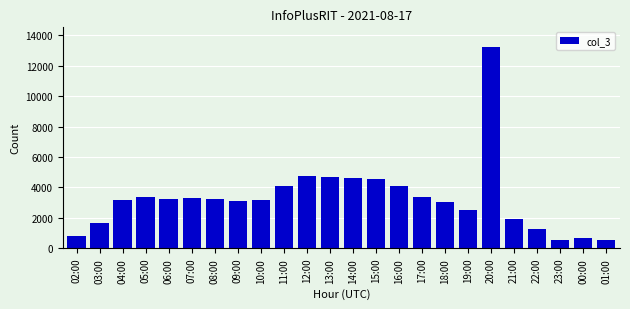

What is the difference between the maximum and minimum values?

12691